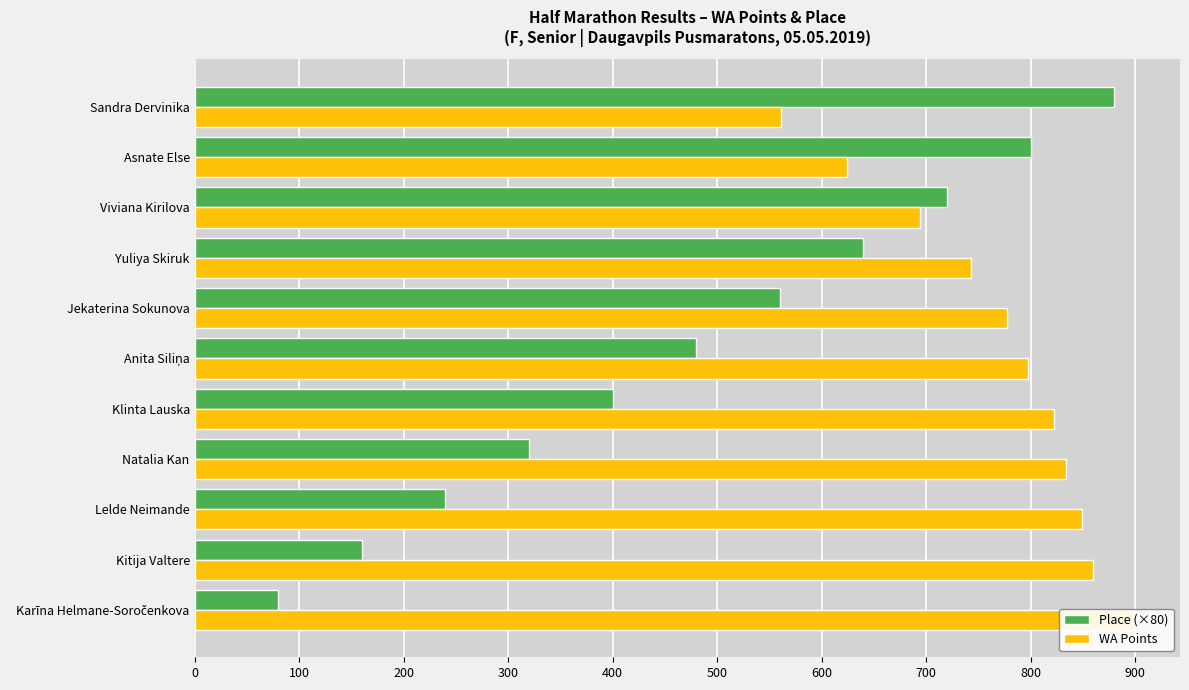

The value of Place (×80) at Klinta Lauska is 245. True or false?

False